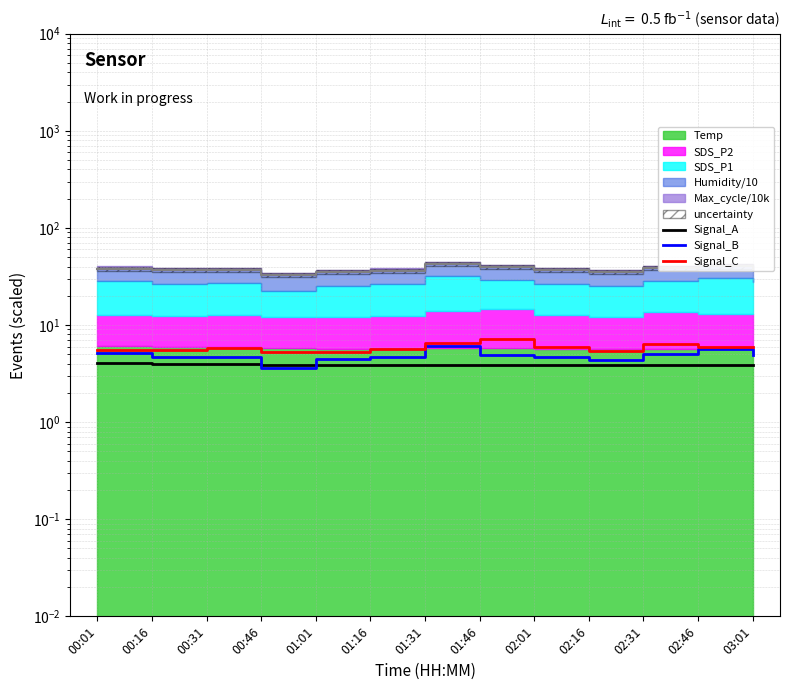

Rank the series by their maximum value, from lowest to highest.

Signal_A, Signal_B, Signal_C